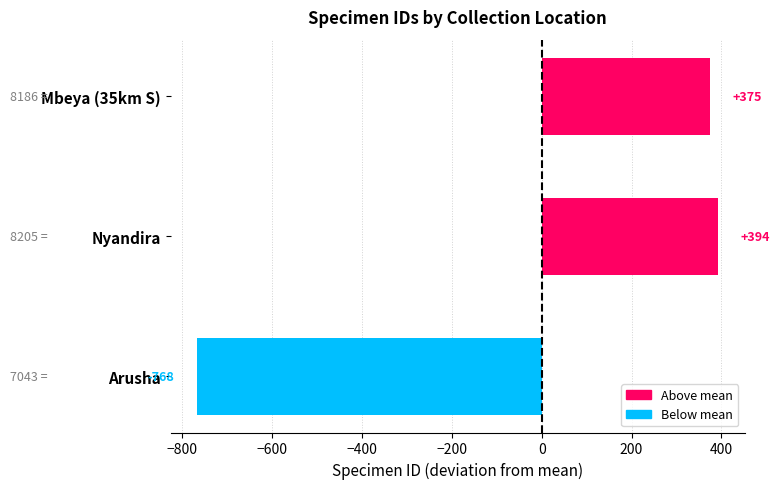

What is the difference between the values at Mbeya (35km S) and Arusha?

1143.0